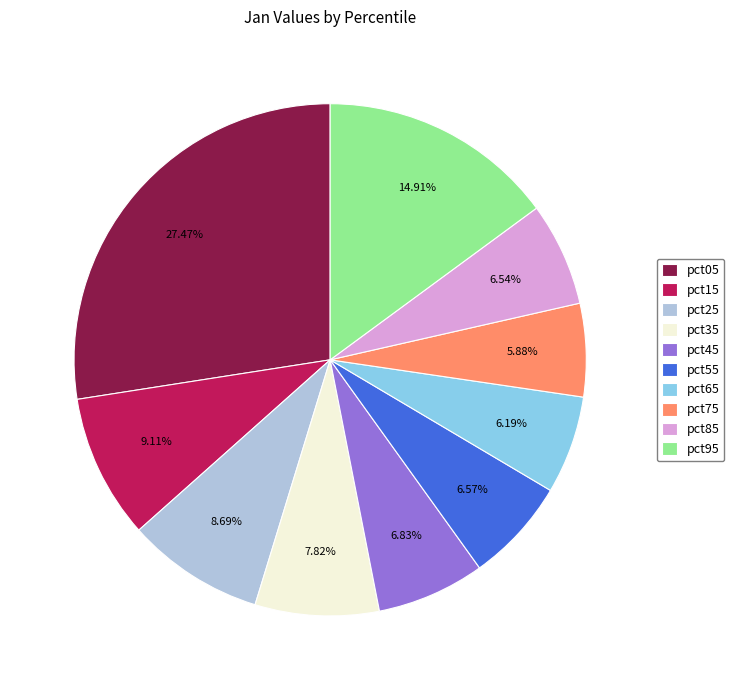

What percentage is NOT represented by pct45?

93.2%